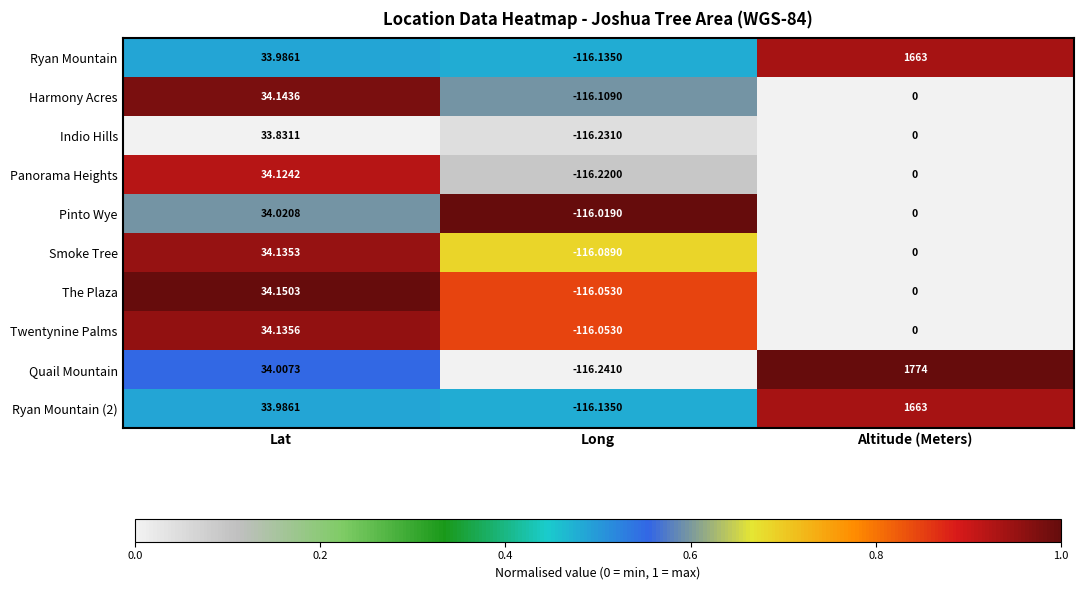

Rank the categories by Ryan Mountain value from lowest to highest.

Long, Lat, Altitude (Meters)